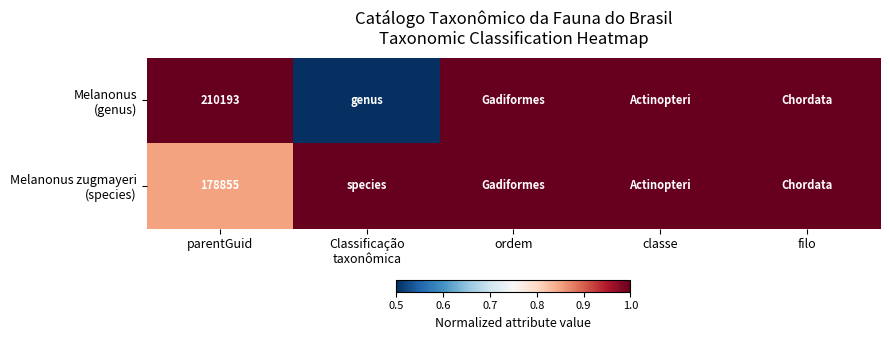

What is the total value across all series at parentGuid?

389048.0